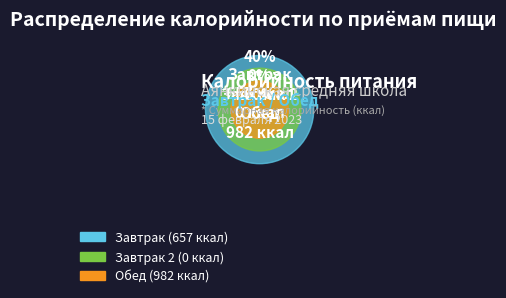

Combined, what portion of the pie is Завтрак 2 and Обед?

59.9%